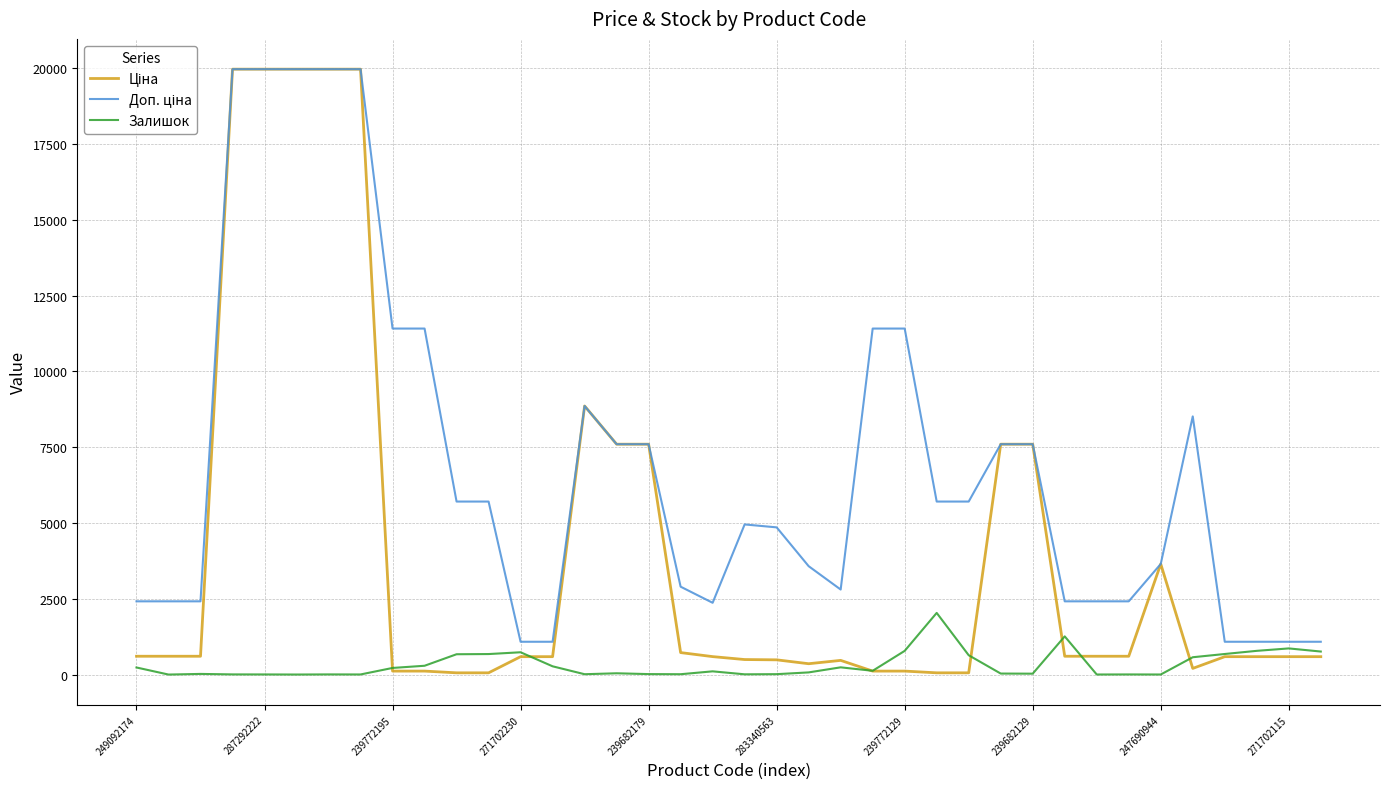

What is the maximum value shown in the chart?

19964.2